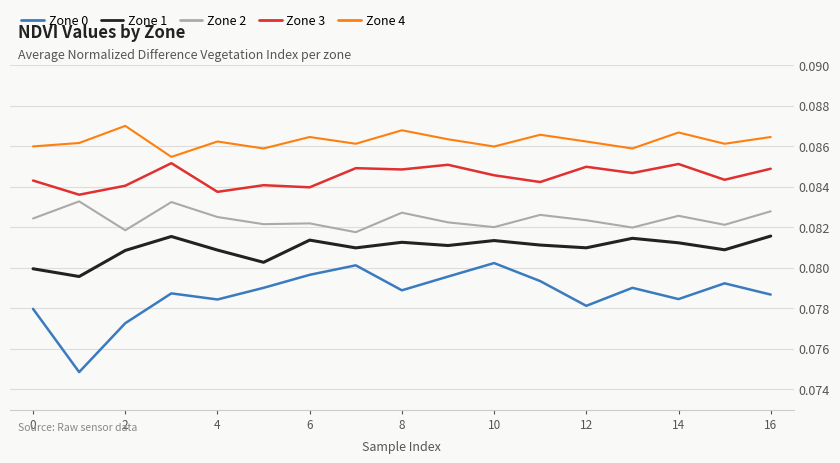

List the series in order of their peak value, highest first.

Zone 4, Zone 3, Zone 2, Zone 1, Zone 0